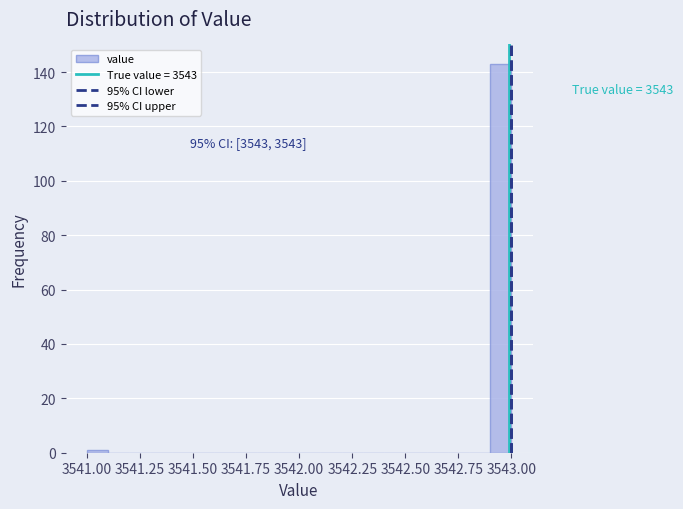

Read against the x-axis, roughly where is the centre of the tallest bar?

3542.95